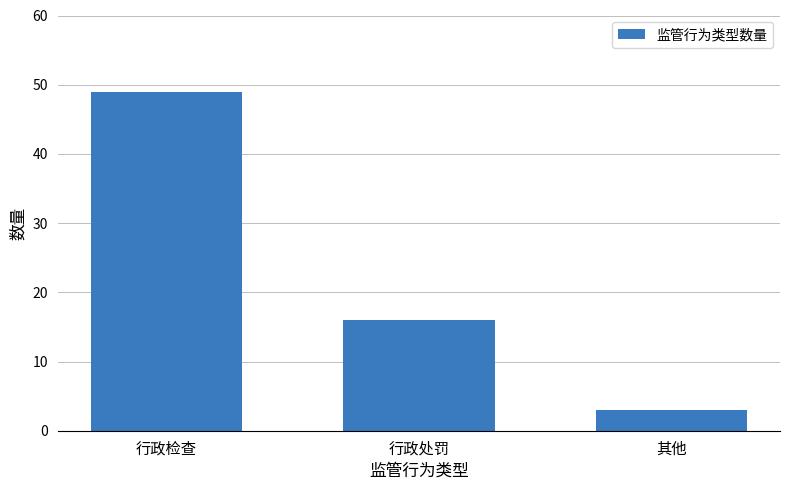

Rank the categories by value from lowest to highest.

其他, 行政处罚, 行政检查